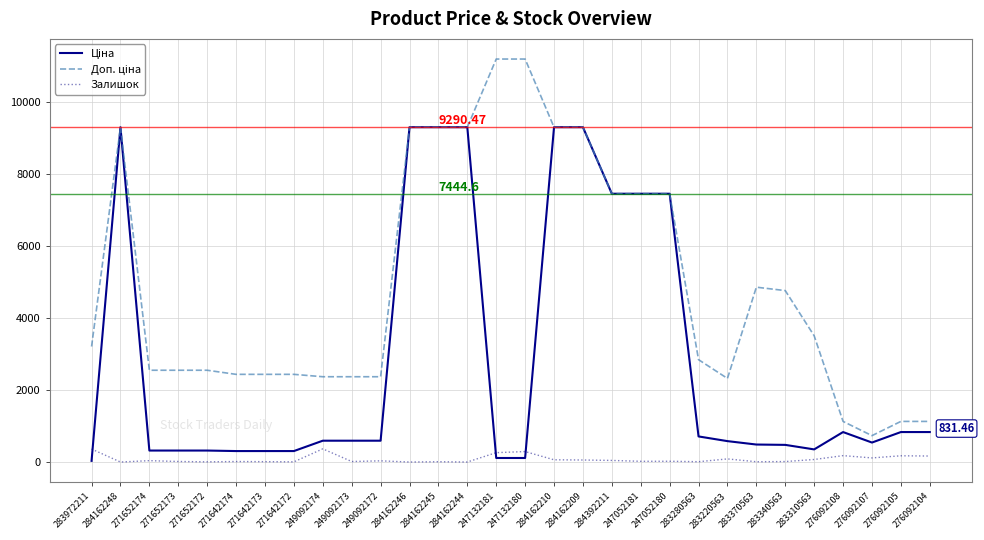

In Доп. ціна, how many points are higher than both neighbors (excluding endpoints)?

2